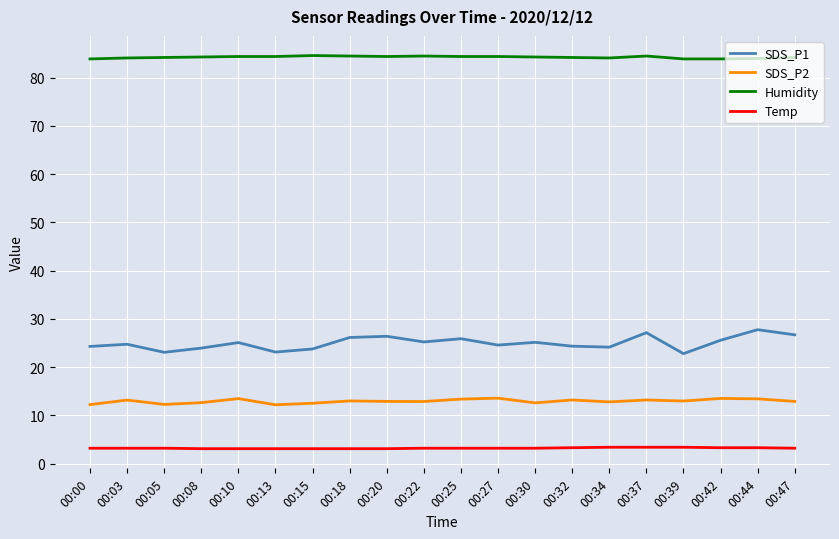

How many lines are shown in the chart?

4